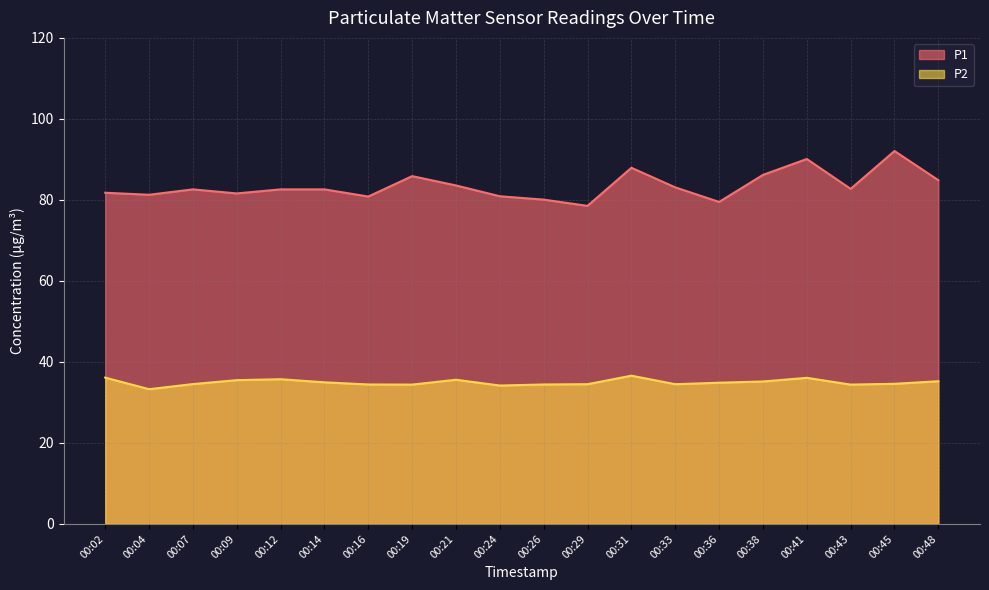

Where is P1 nearest to the value 85?

00:48